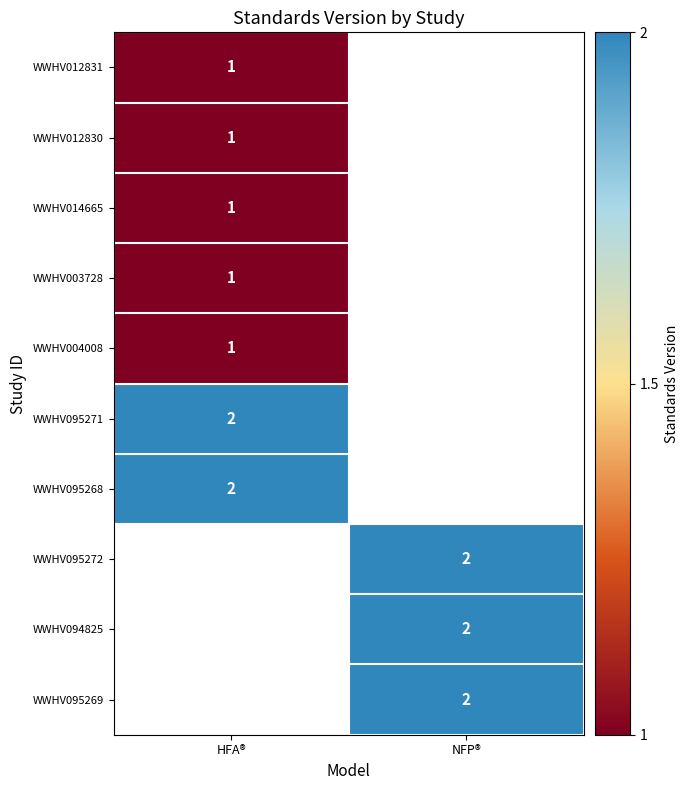

Which has a higher value, HFA® or NFP®?

NFP®